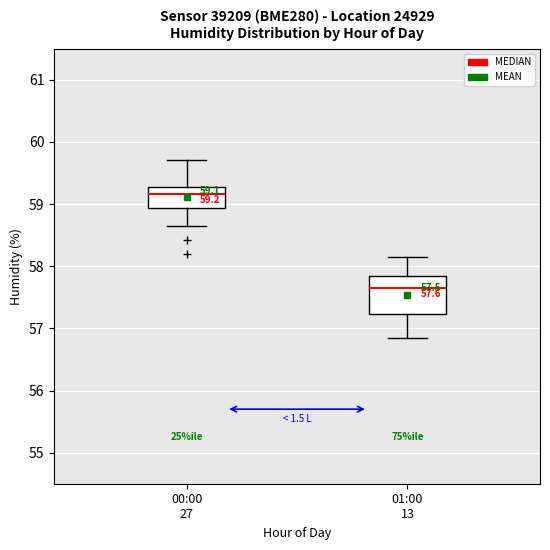

Comparing the boxes themselves (not the whiskers), which one is the tallest?

01:00 13